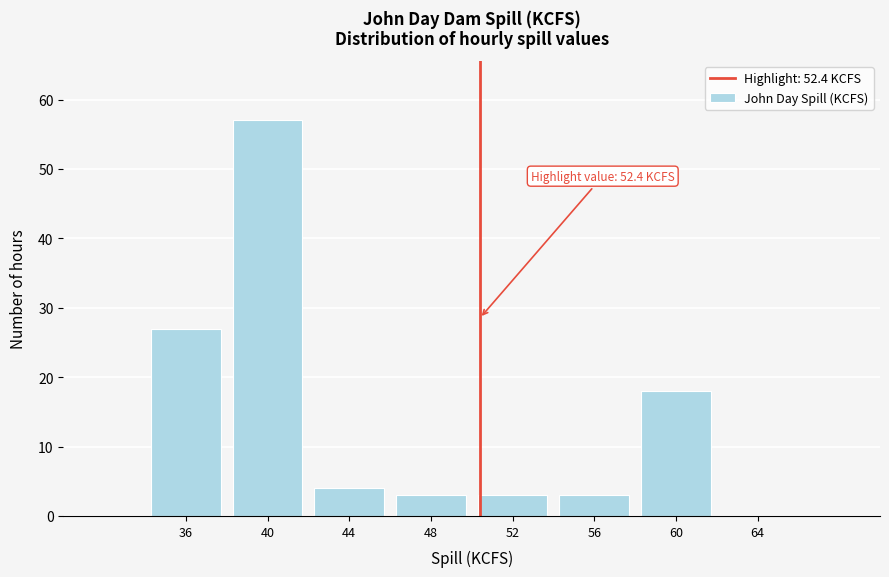

Reading left to right, extract all data points from this chart.

36=27	40=57	44=4	48=3	52=3	56=3	60=18	64=0